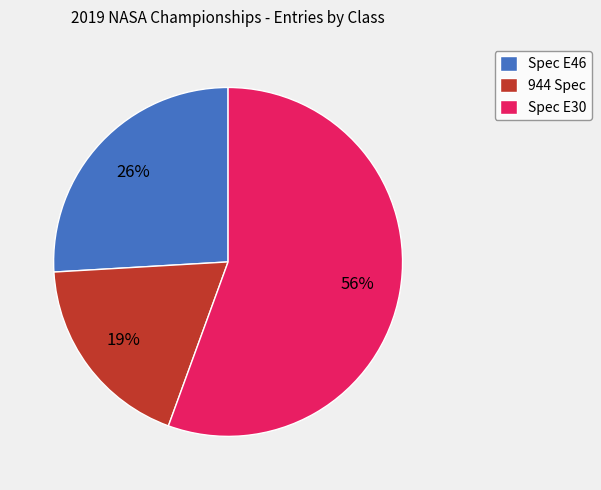

Which category has the biggest portion of the pie?

Spec E30